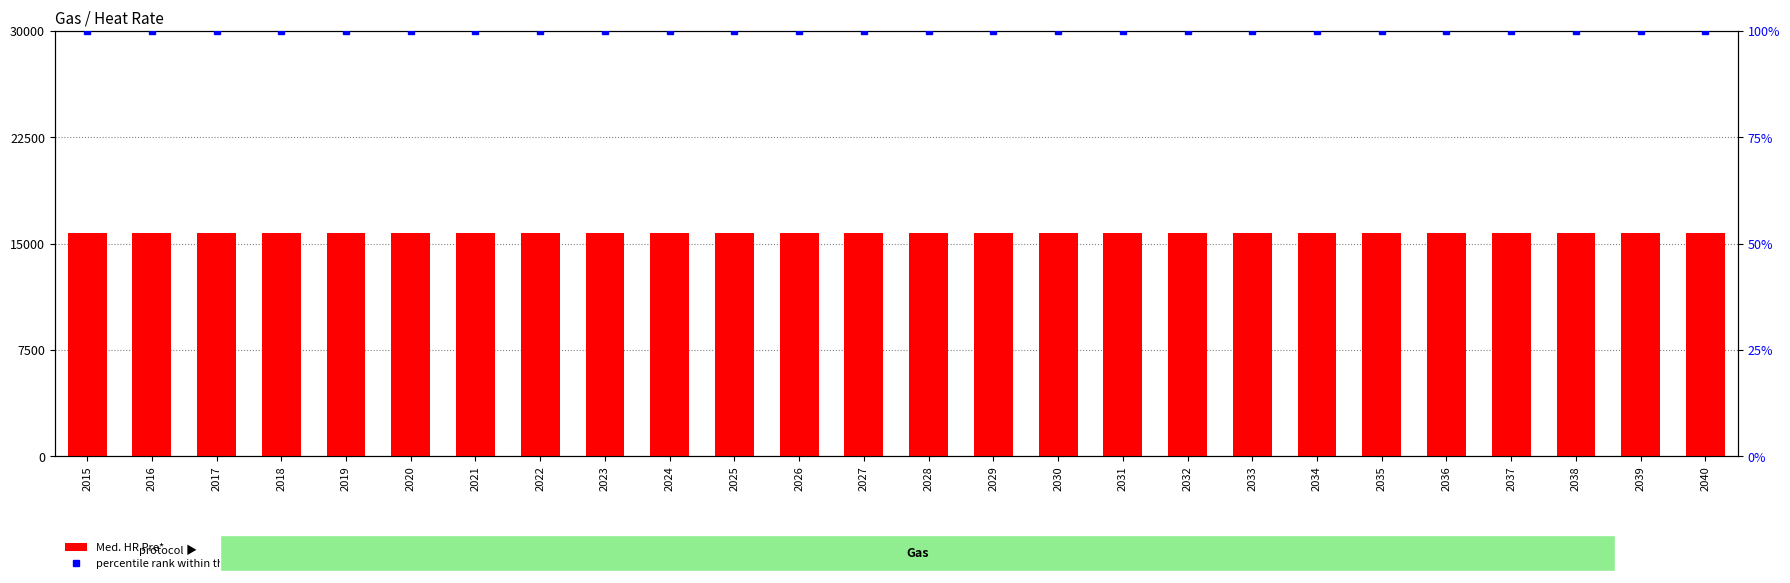

Which has a higher value, 2017 or 2027?

2017